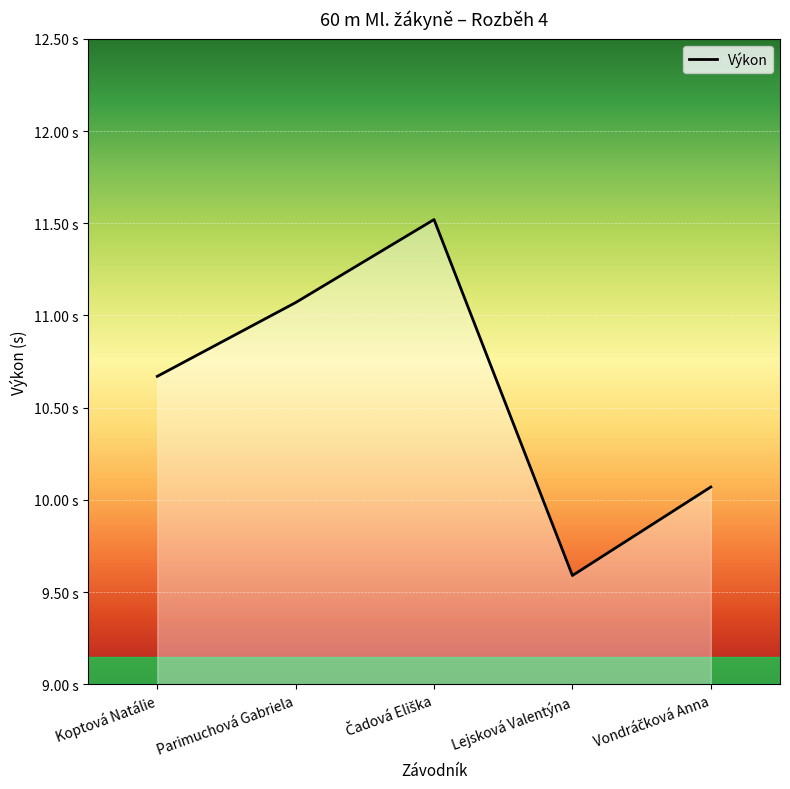

What is the ratio of the value at Koptová Natálie to the value at Parimuchová Gabriela?

1.0